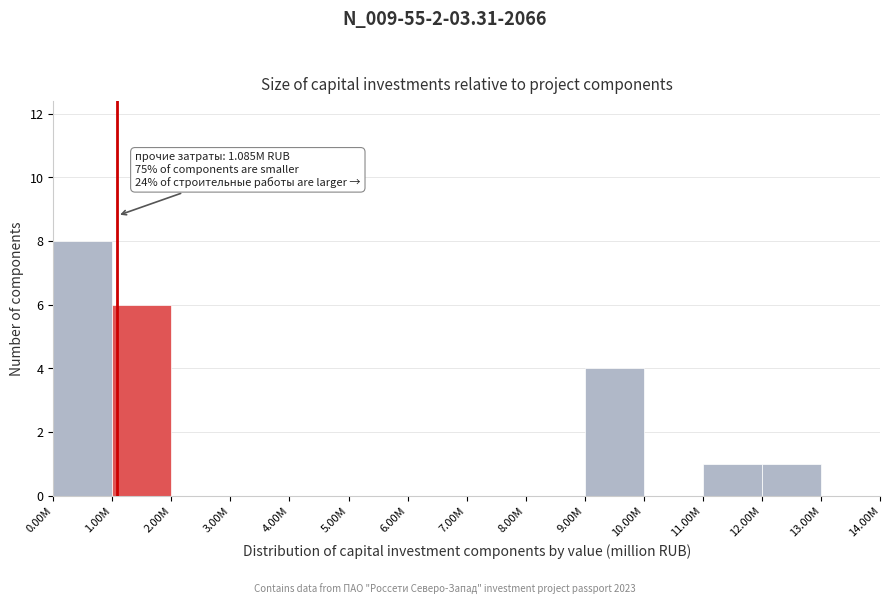

Reading left to right, extract all data points from this chart.

0.00M=8	1.00M=6	2.00M=0	3.00M=0	4.00M=0	5.00M=0	6.00M=0	7.00M=0	8.00M=0	9.00M=4	10.00M=0	11.00M=1	12.00M=1	13.00M=0